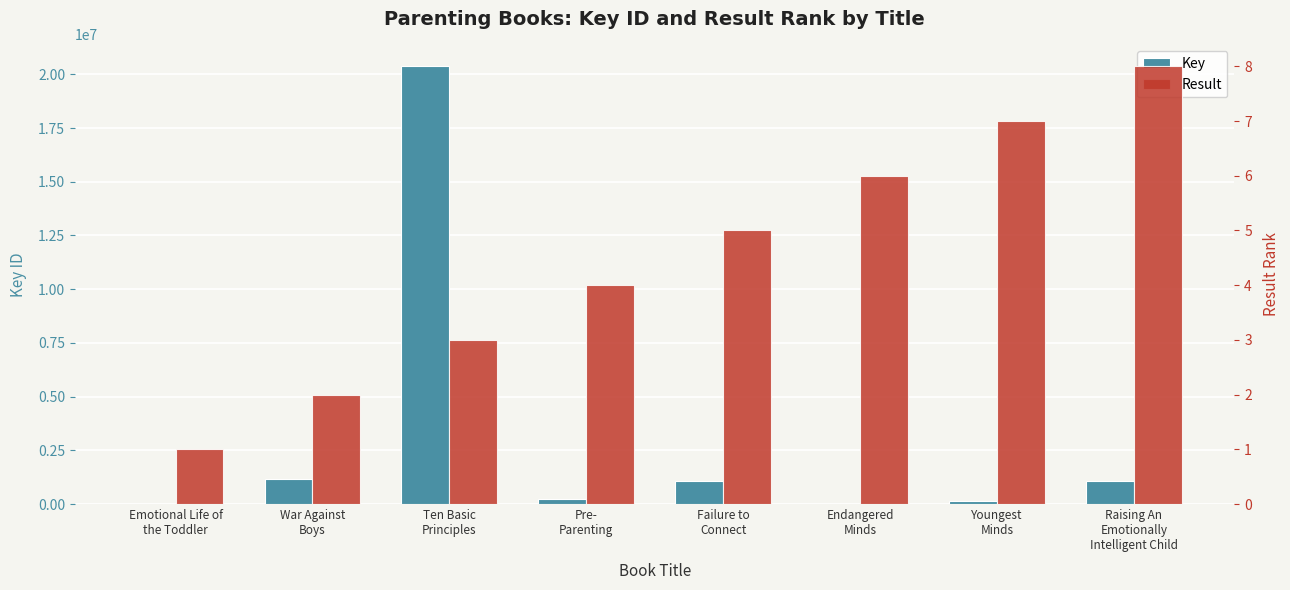

Where does the Key series first go above 1055097?

War Against
Boys